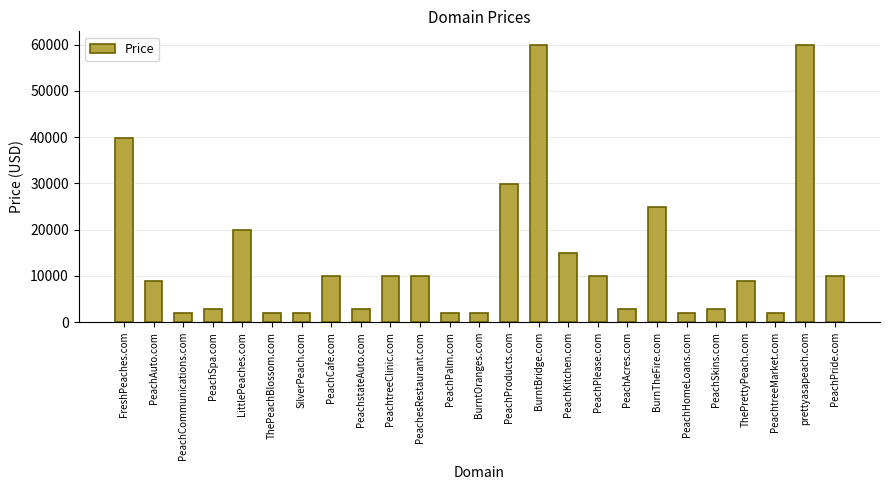

What is the maximum value shown in the chart?

59888